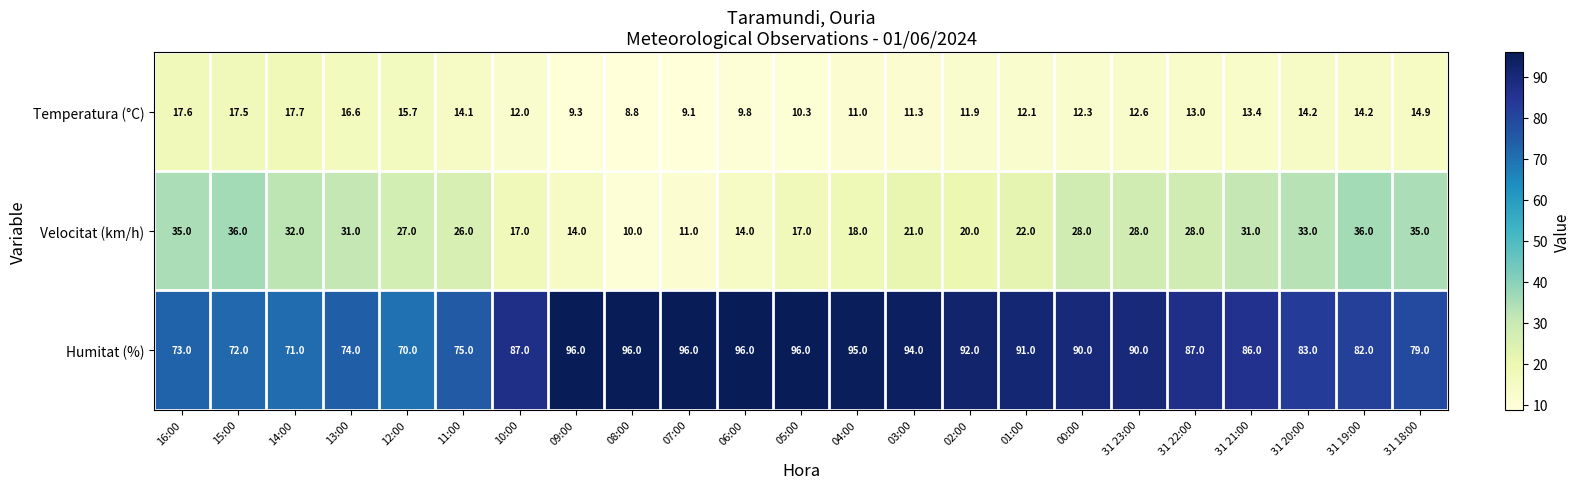

The value of Velocitat (km/h) at 02:00 is 20.0. True or false?

True